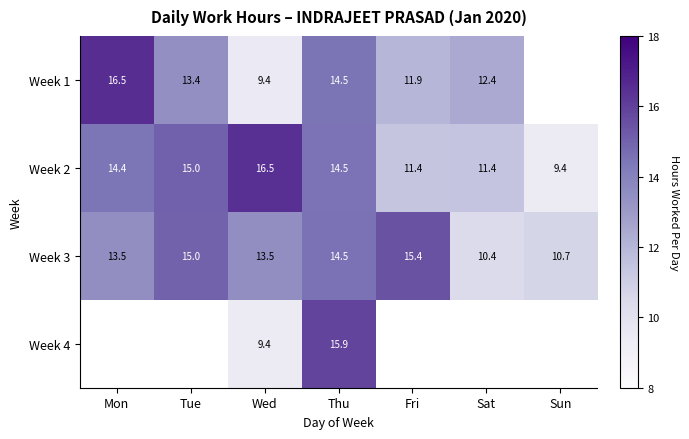

How many distinct data groups are displayed?

4